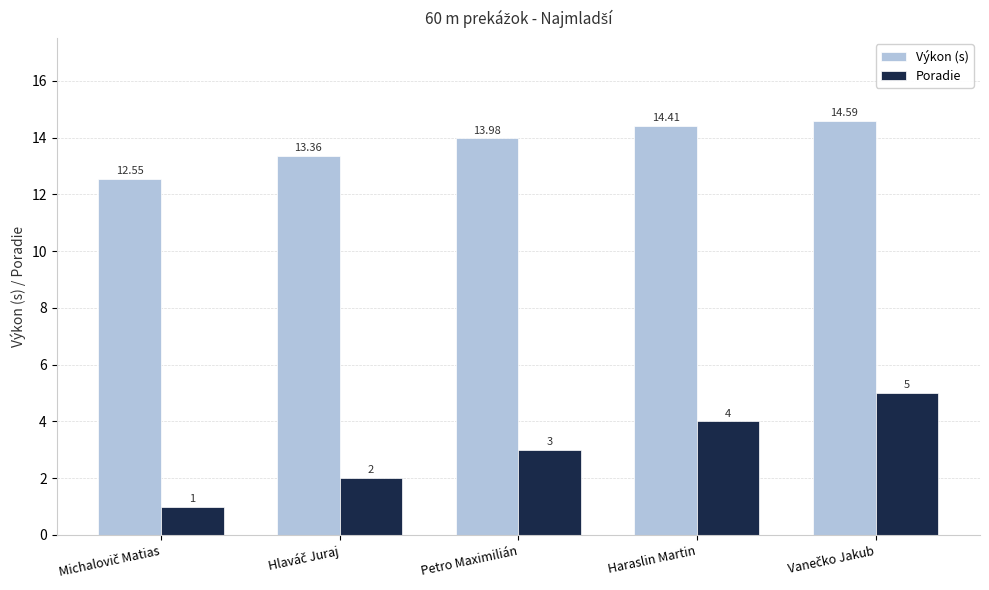

At Haraslin Martin, list the series in order from smallest to largest.

Poradie, Výkon (s)